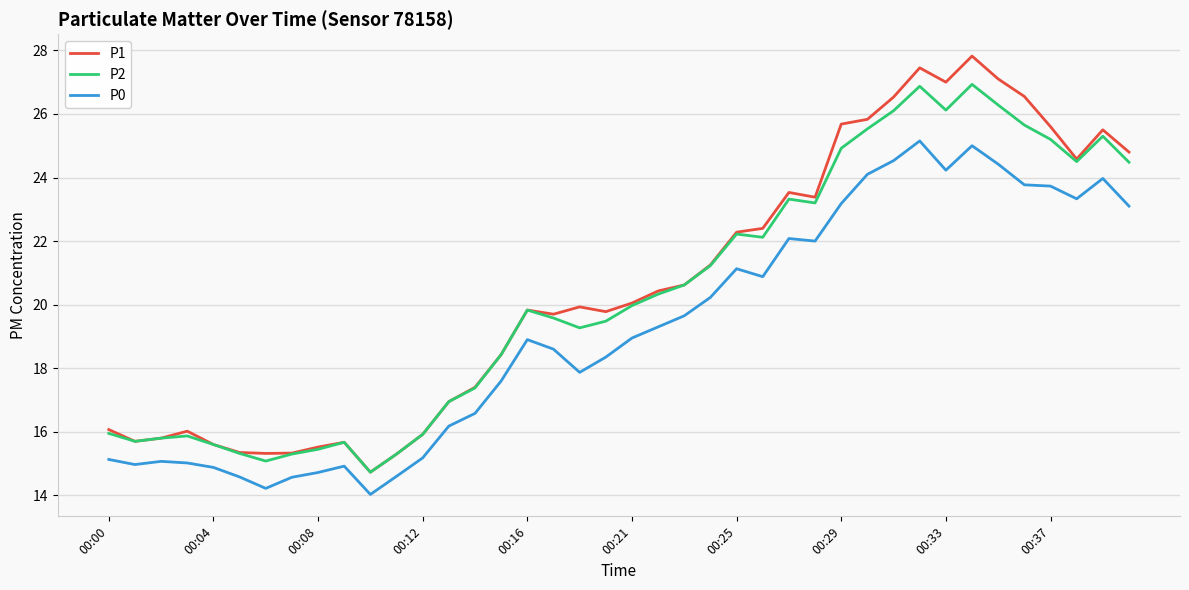

What is the difference between the second highest and minimum values in the P1 series?

12.7